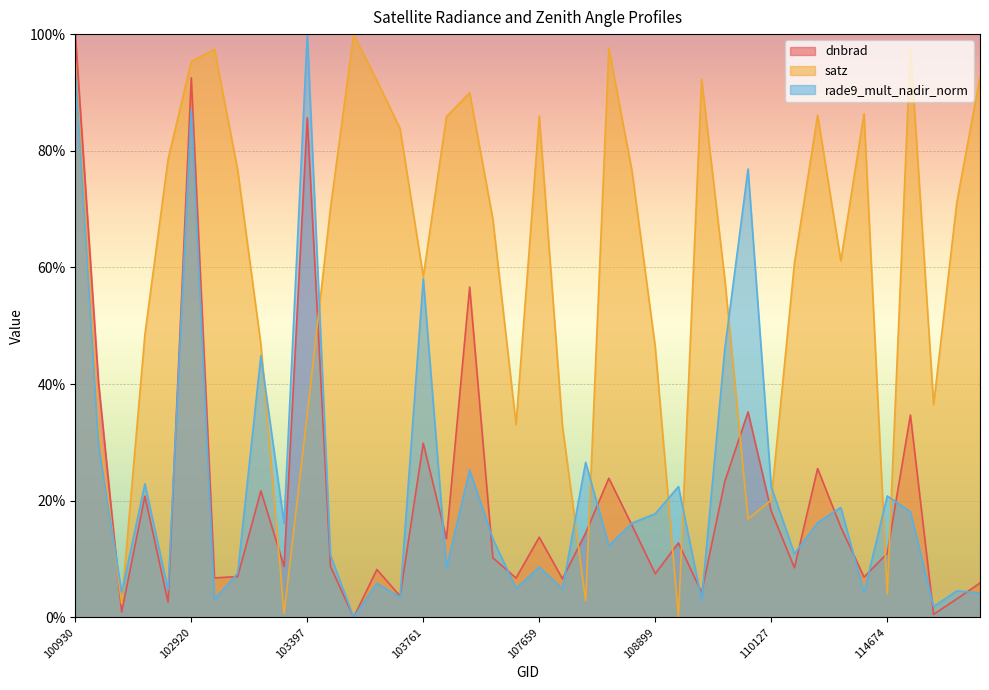

What is the difference between the highest and lowest values at 109595?

89.2